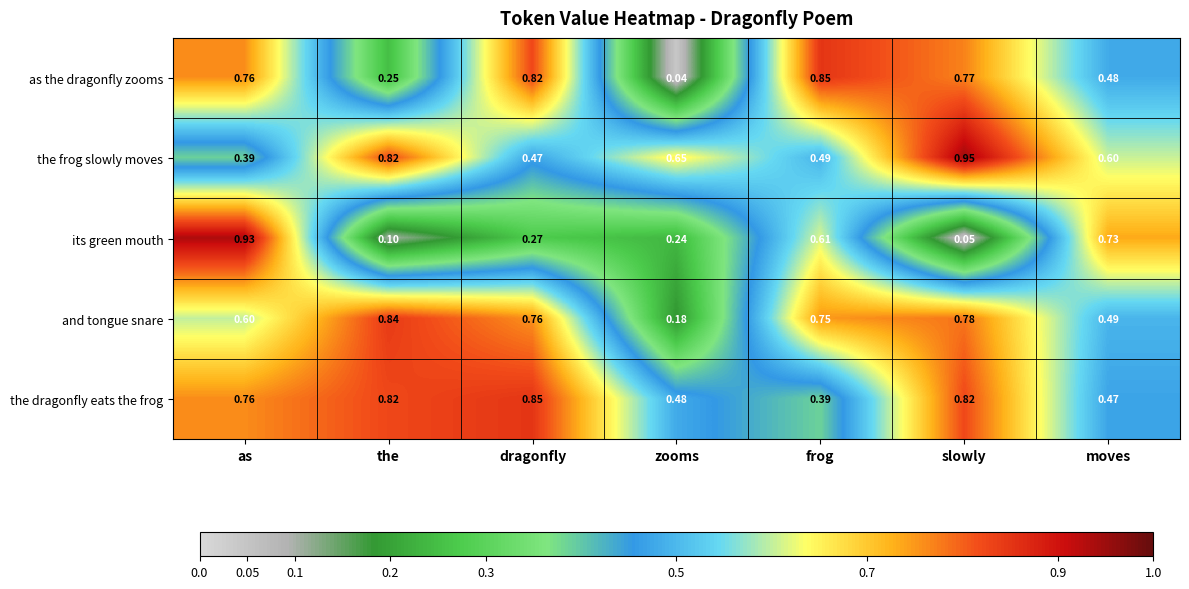

At which label is as the dragonfly zooms closest to 0?

zooms